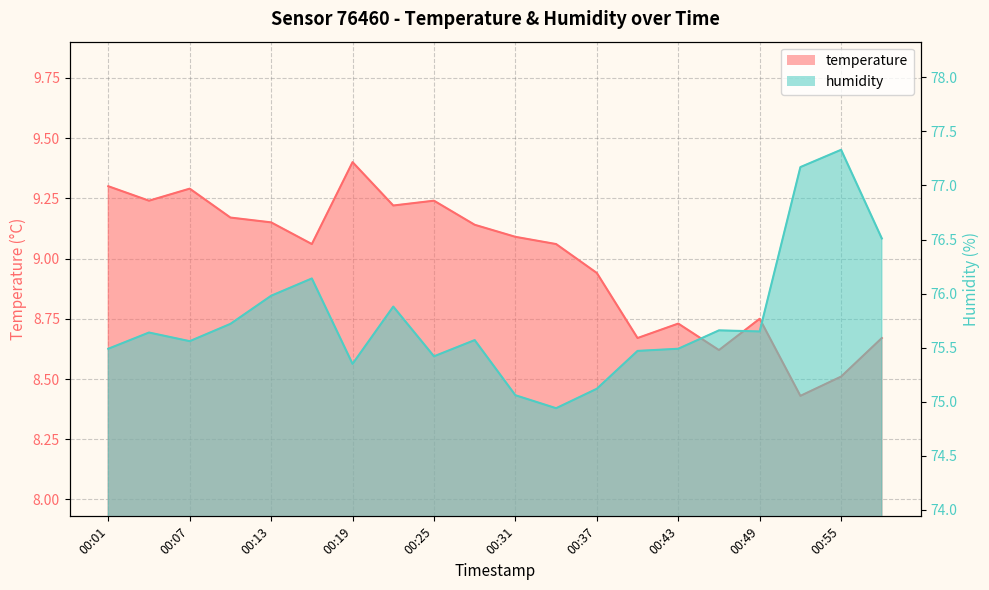

Reading left to right, list all the values displayed in this chart.

temperature: 00:01=9.3	00:04=9.2	00:07=9.3	00:10=9.2	00:13=9.2	00:16=9.1	00:19=9.4	00:22=9.2	00:25=9.2	00:28=9.1	00:31=9.1	00:34=9.1	00:37=8.9	00:40=8.7	00:43=8.7	00:46=8.6	00:49=8.8	00:52=8.4	00:55=8.5	00:58=8.7
humidity: 00:01=75.5	00:04=75.6	00:07=75.6	00:10=75.7	00:13=76.0	00:16=76.1	00:19=75.3	00:22=75.9	00:25=75.4	00:28=75.6	00:31=75.1	00:34=74.9	00:37=75.1	00:40=75.5	00:43=75.5	00:46=75.7	00:49=75.7	00:52=77.2	00:55=77.3	00:58=76.5